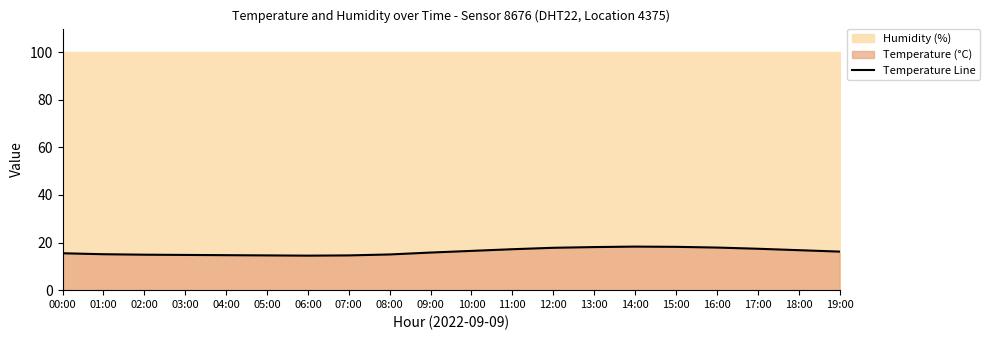

List the labels in order of value, smallest first.

06:00, 05:00, 07:00, 04:00, 03:00, 02:00, 08:00, 01:00, 00:00, 09:00, 19:00, 10:00, 18:00, 11:00, 17:00, 12:00, 16:00, 13:00, 15:00, 14:00